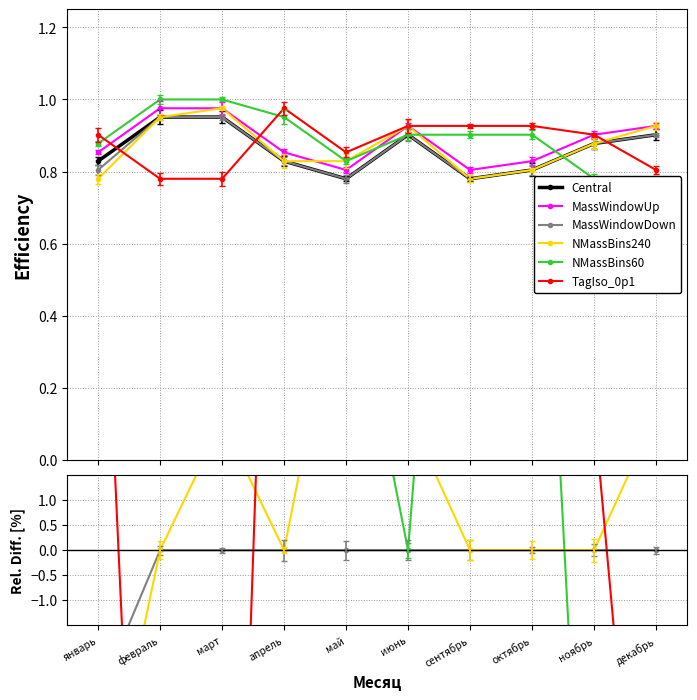

Count the number of categories in the chart.

10